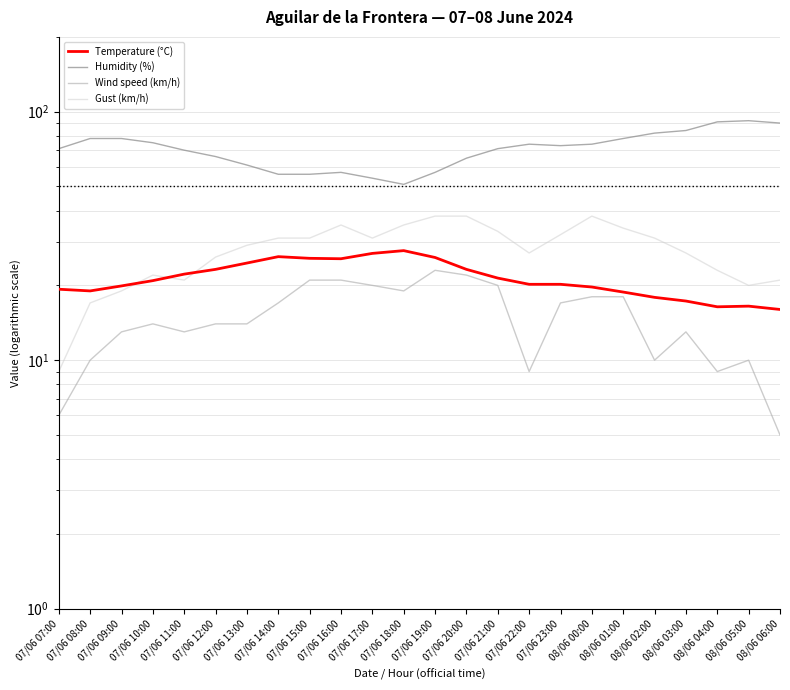

What is the minimum value shown in the chart?

5.0